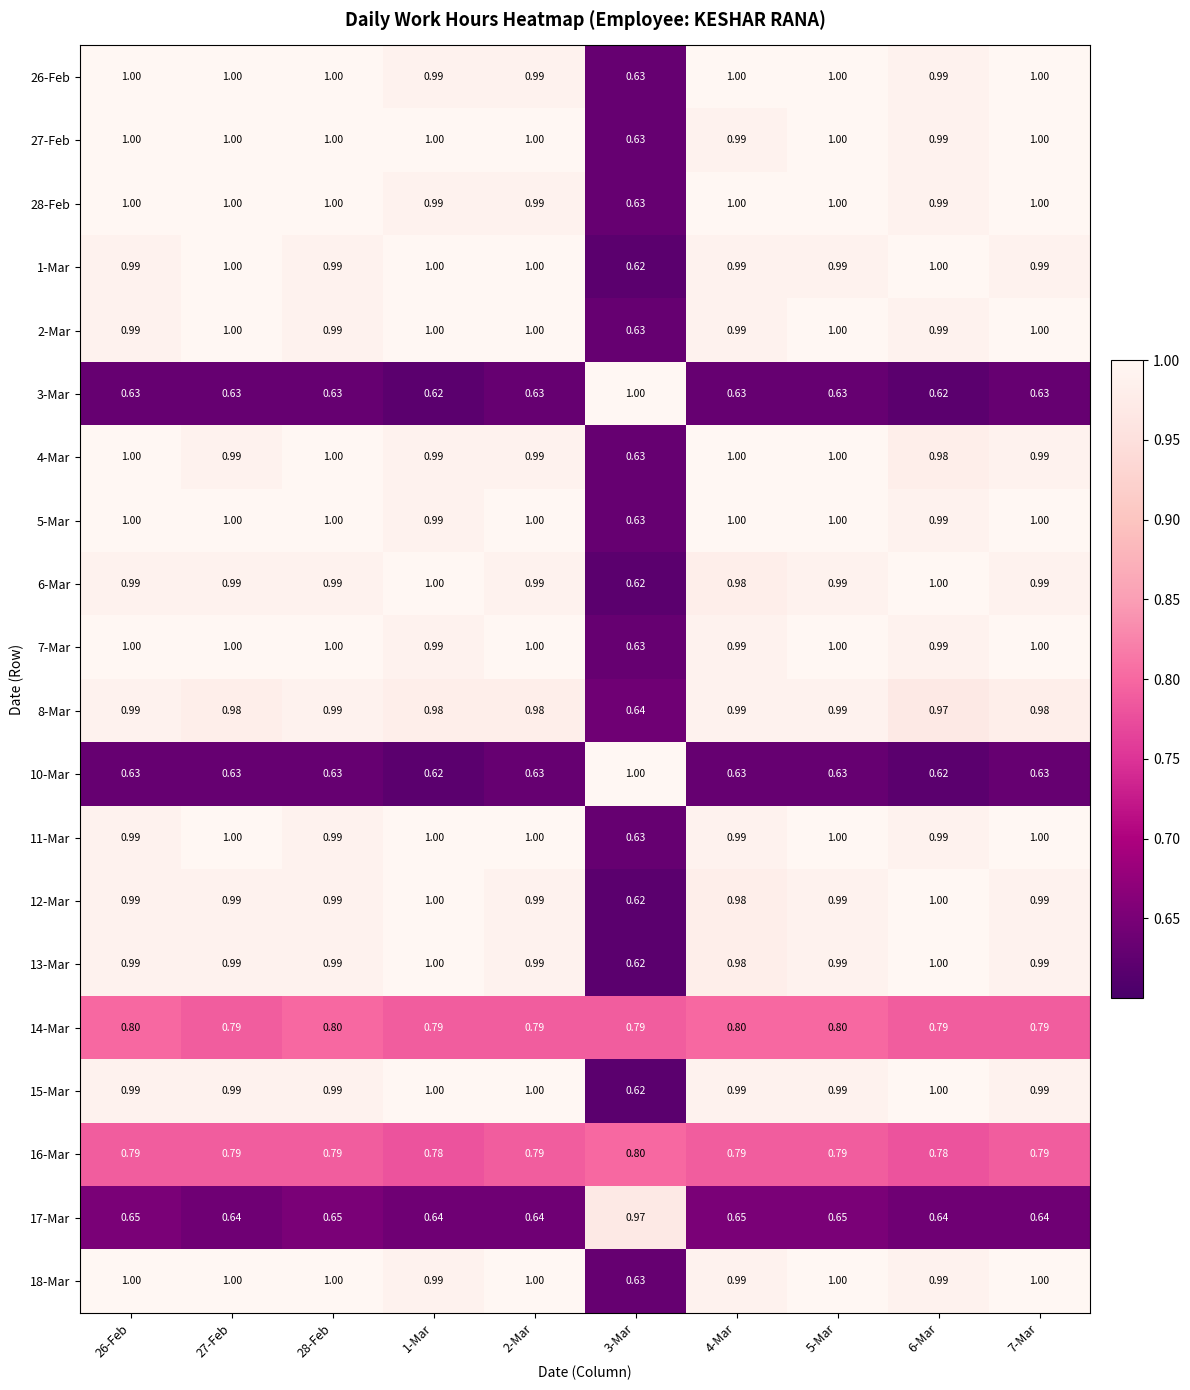

Count the number of categories in the chart.

10